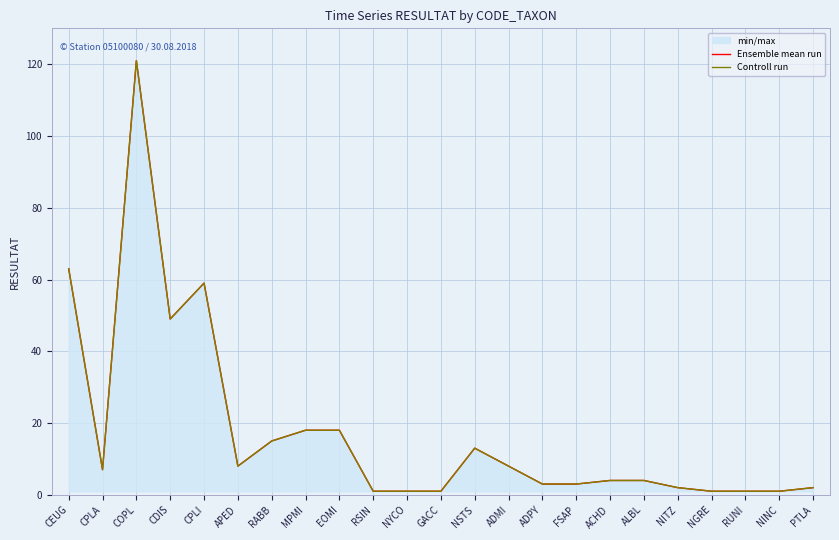

What is the label of the 11th point from the right?

NSTS